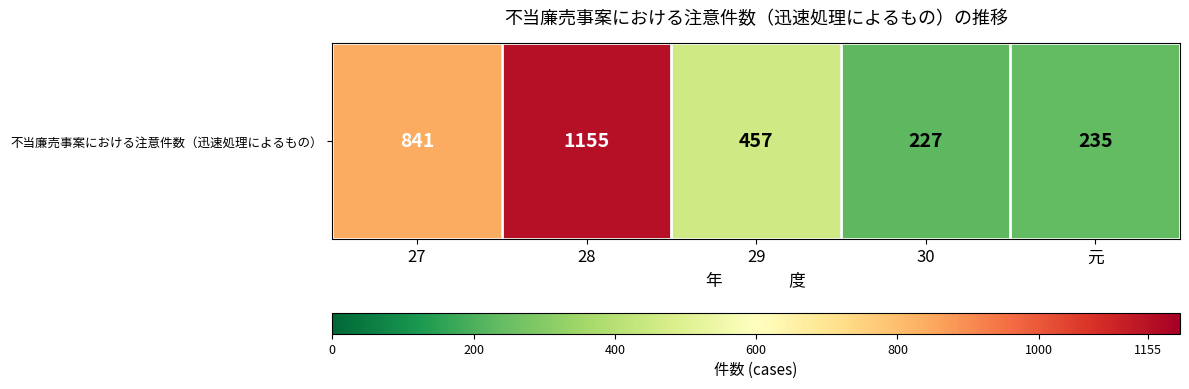

Read the value at 27, to the nearest 100.

800